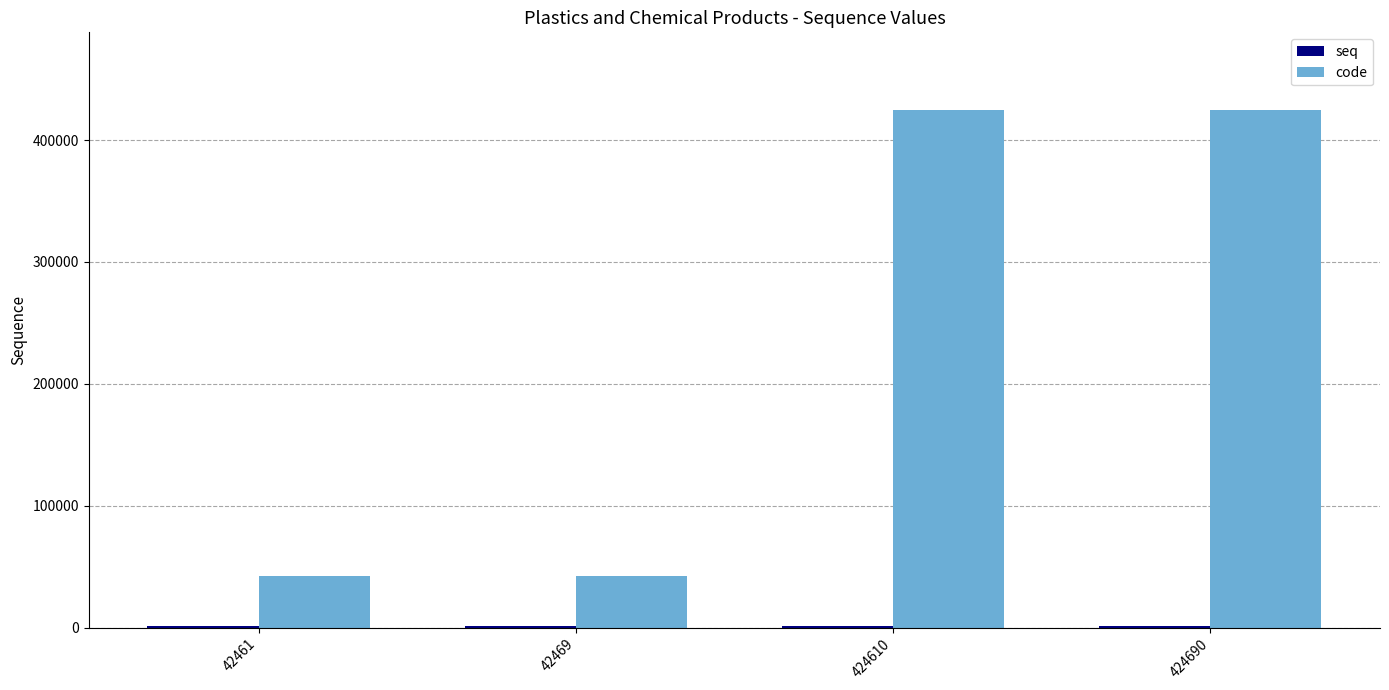

At which label is code closest to 233575?

424610